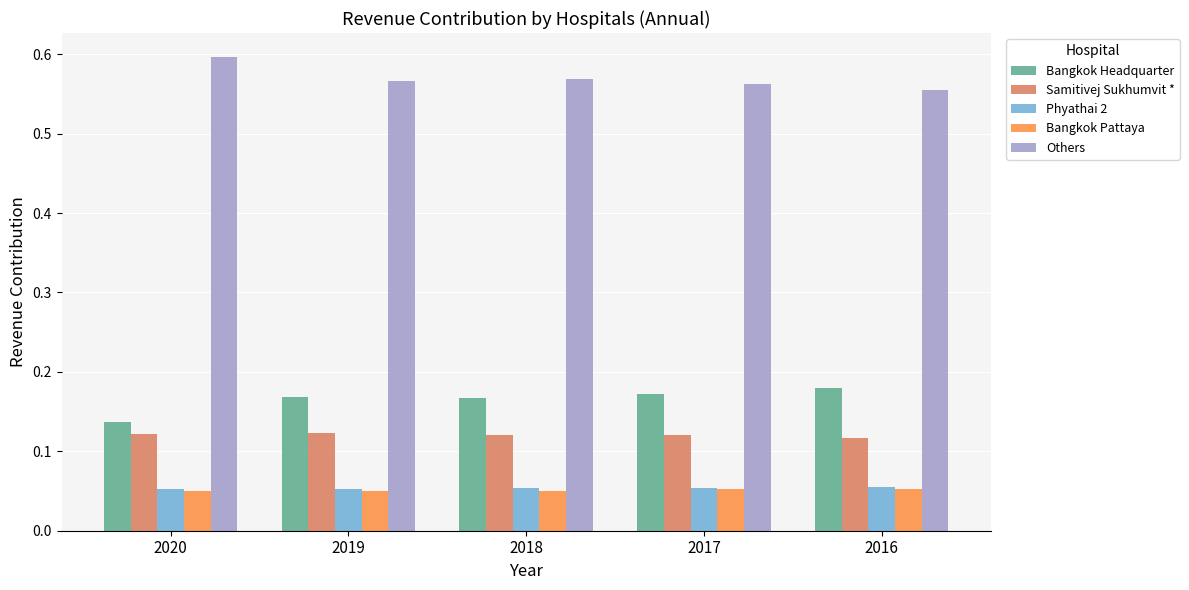

True or false: Samitivej Sukhumvit * has a value of 0.0 at 2020.

False